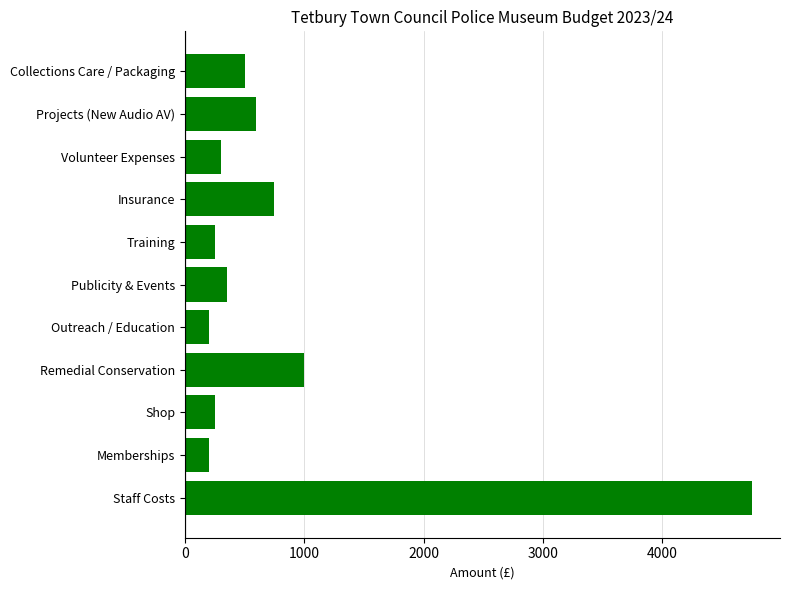

Which has a higher value, Outreach / Education or Remedial Conservation?

Remedial Conservation